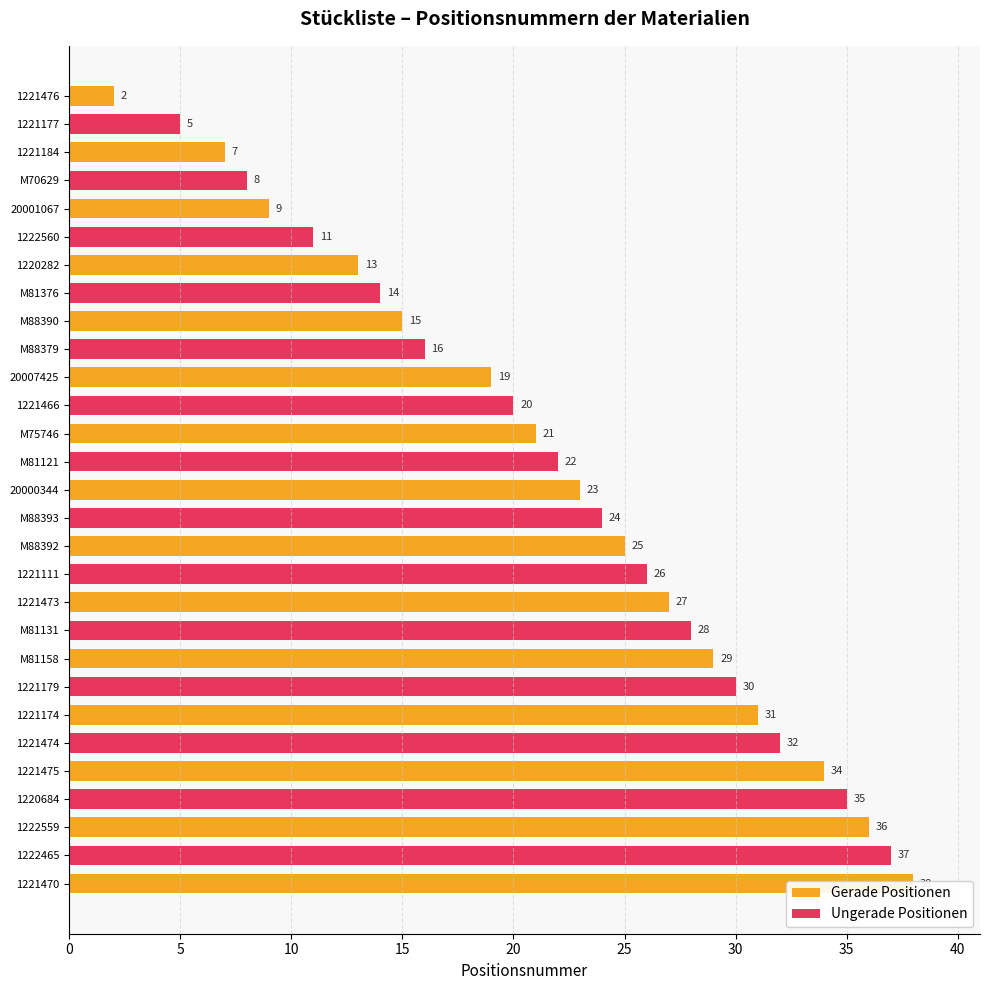

Which has a higher value, M88390 or M81131?

M81131